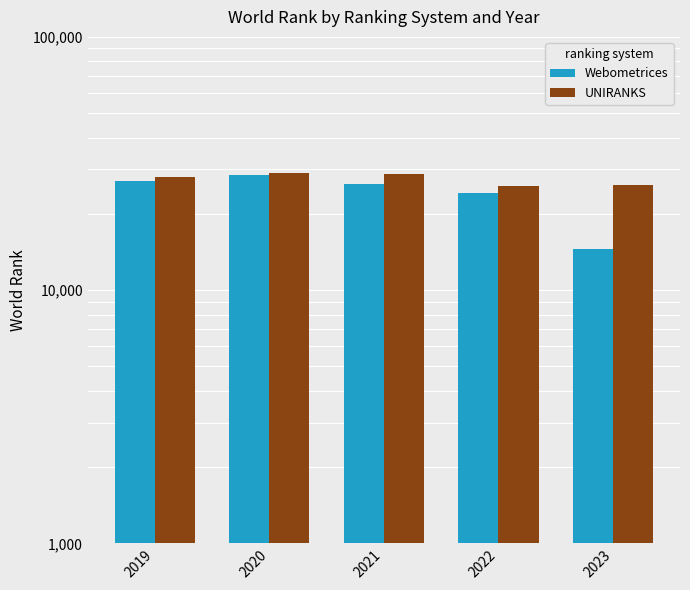

How many data points in UNIRANKS are less than 27881?

2